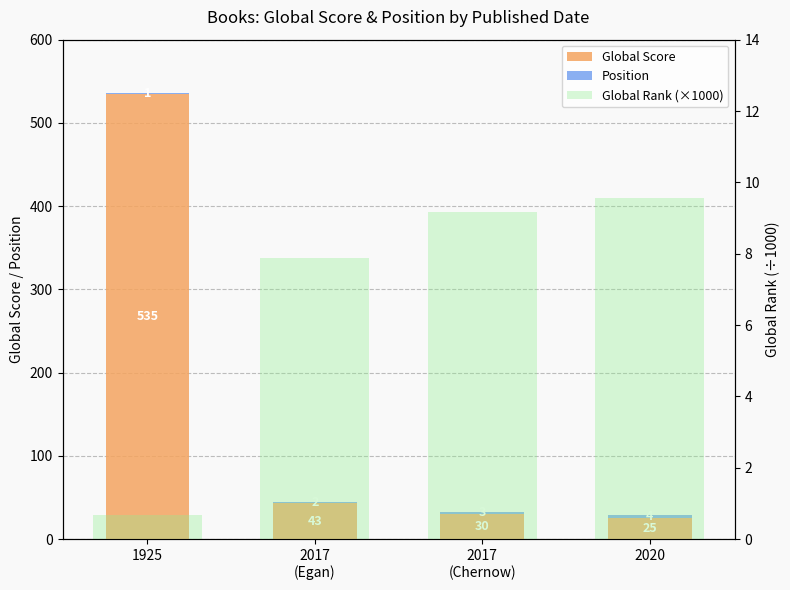

What is the label of the 1st bar from the left?

1925